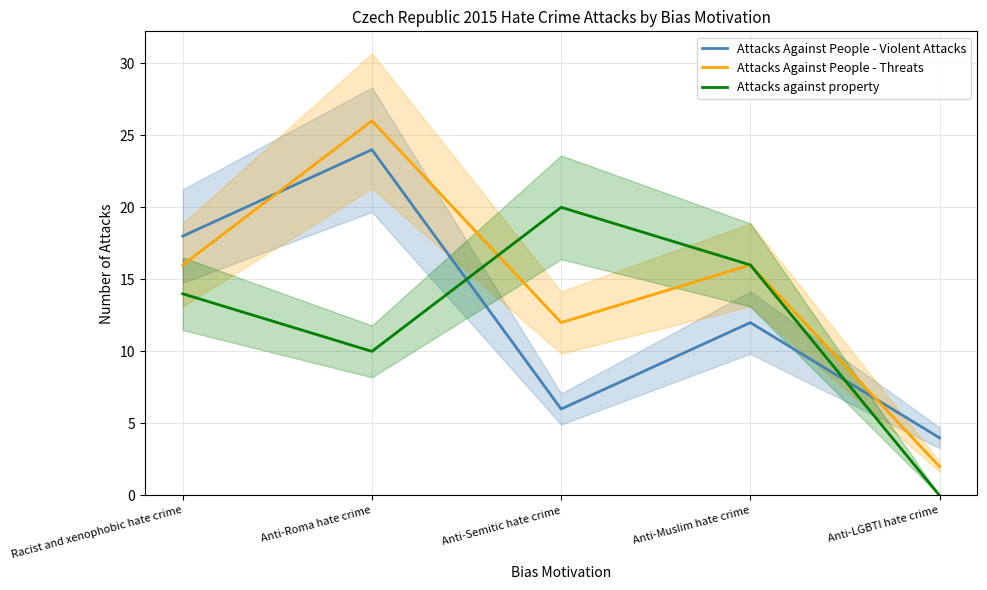

Reading right to left, transcribe all the data shown in this chart.

Attacks Against People - Violent Attacks: 4	12	6	24	18
Attacks Against People - Threats: 2	16	12	26	16
Attacks against property: 0	16	20	10	14